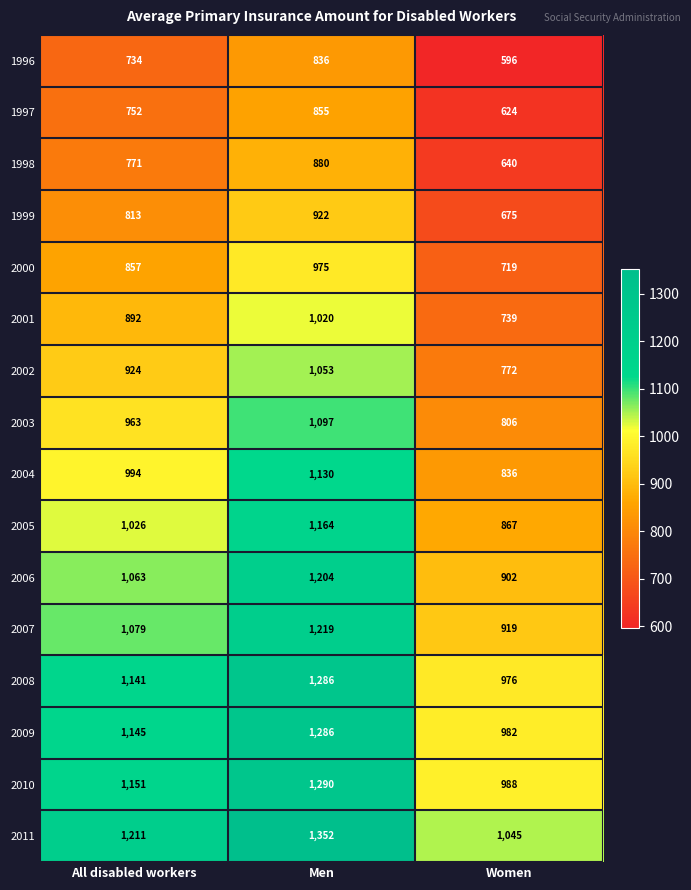

Where is 1999 nearest to the value 798?

All disabled workers